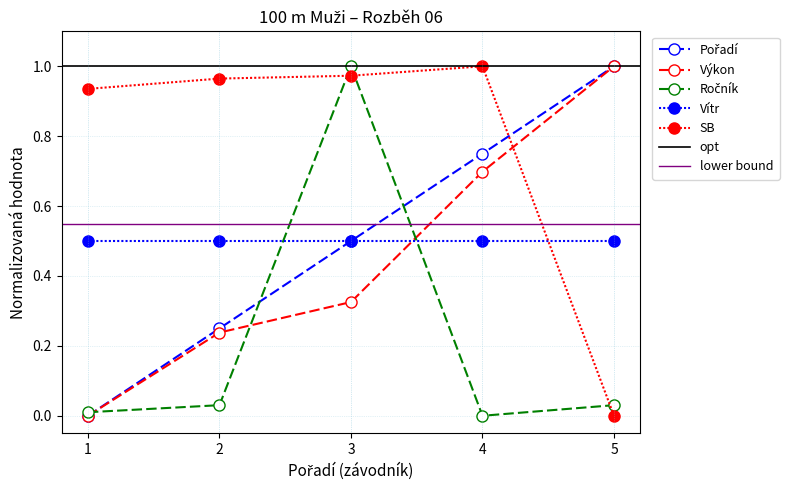

The Výkon series shows 0.2 at 5. True or false?

False